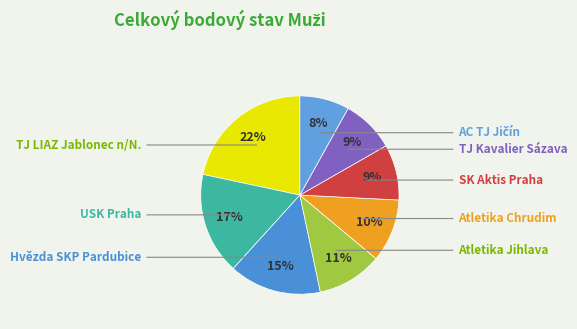

What percentage do TJ LIAZ Jablonec n/N. and USK Praha together represent?

38.3%